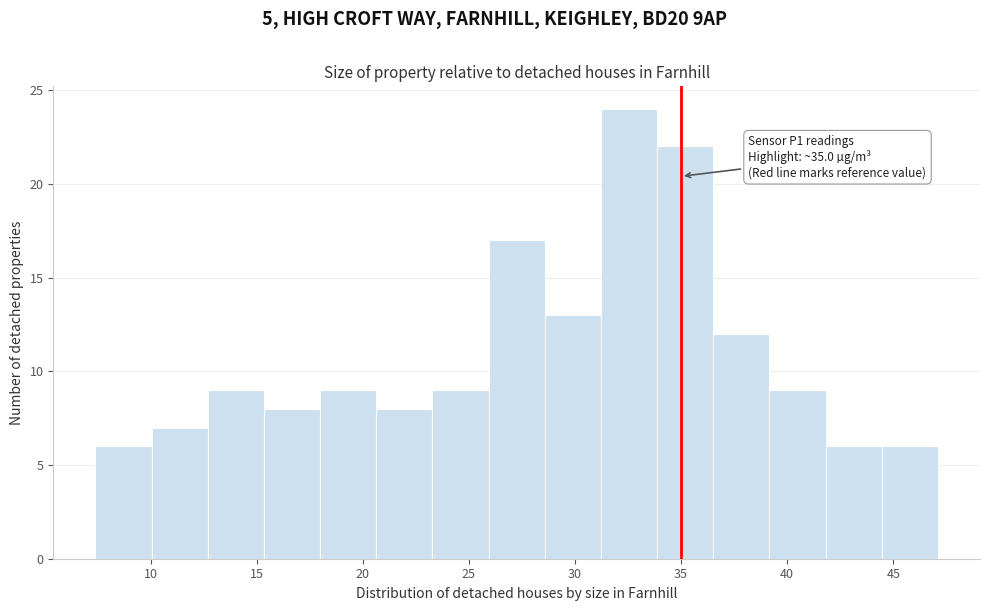

Which range on the x-axis has the tallest bar?

31.0 to 34.0